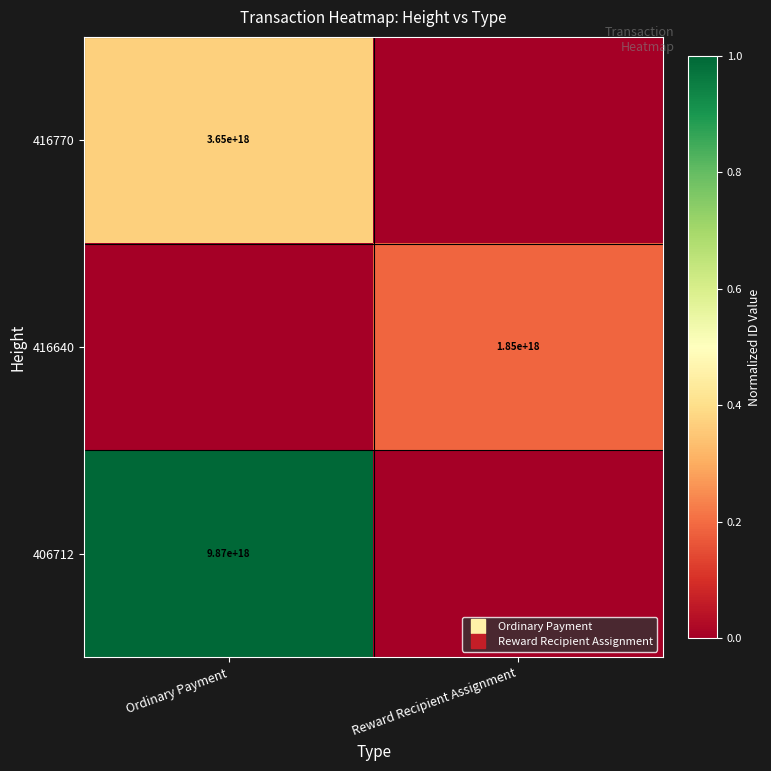

At which category is the sum across all series the highest?

Ordinary Payment